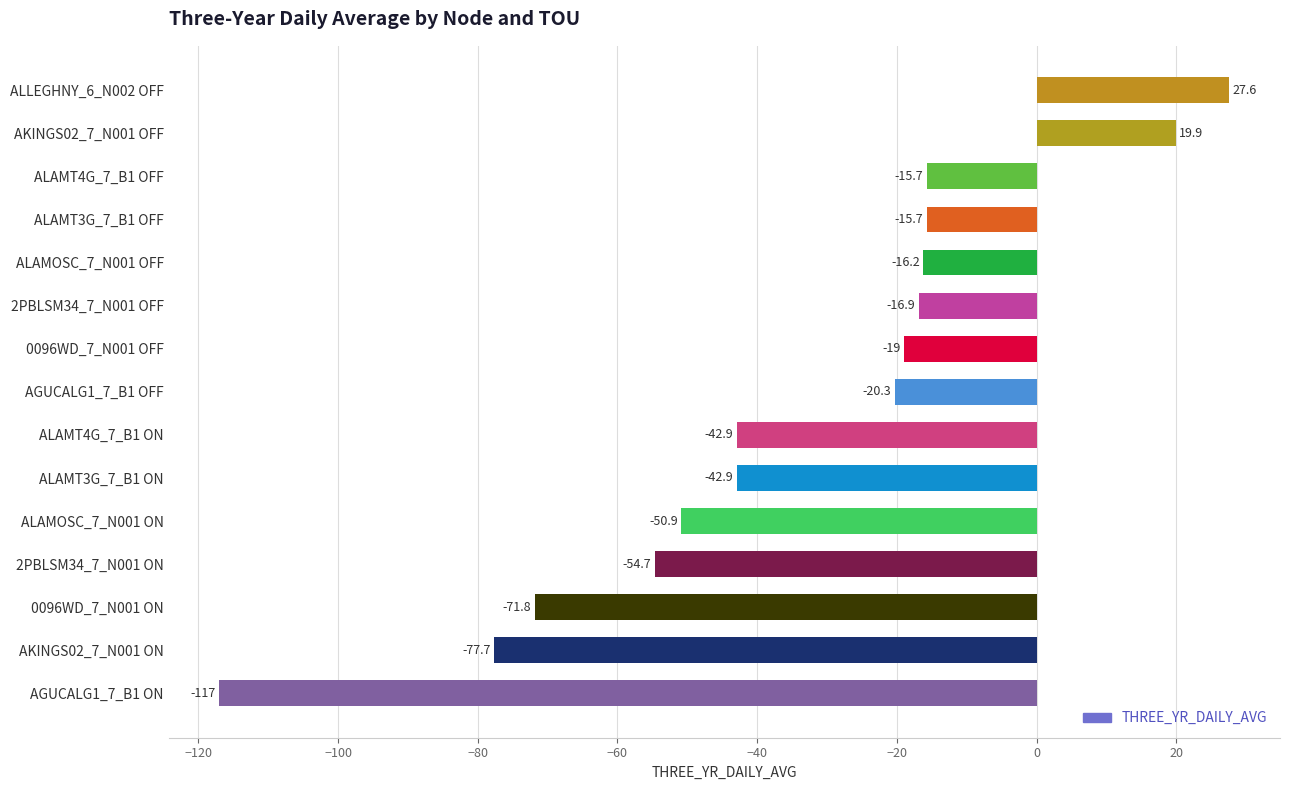

How many series are shown in this chart?

1